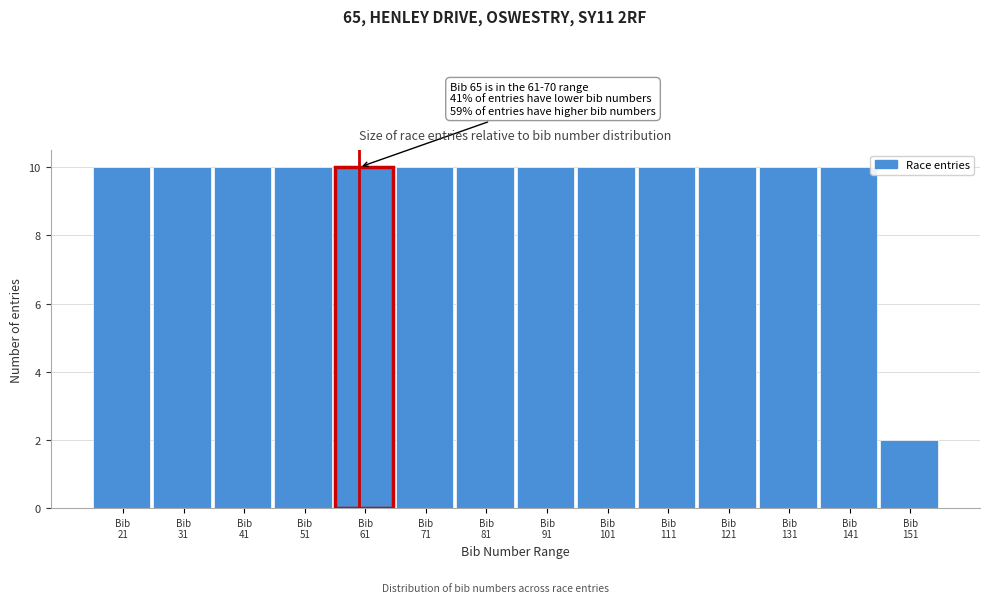

Reading right to left, list all the values displayed in this chart.

2	10	10	10	10	10	10	10	10	10	10	10	10	10